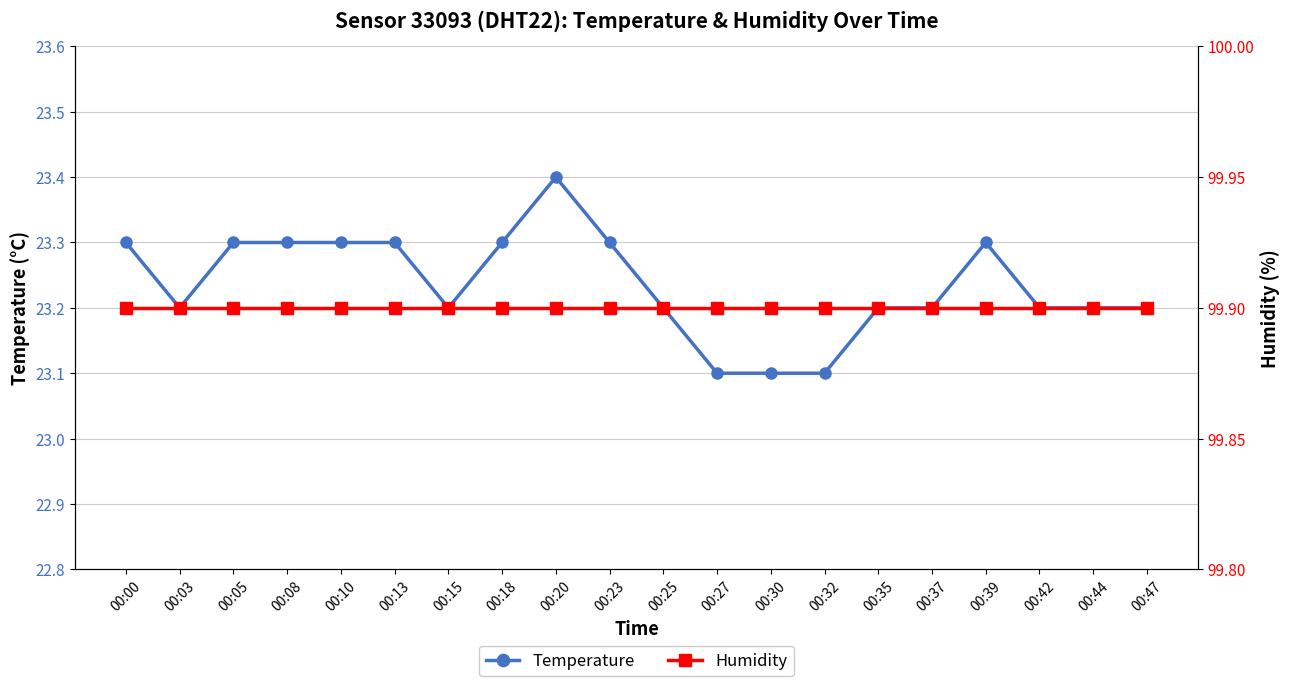

At which category is the sum across all series the highest?

00:20